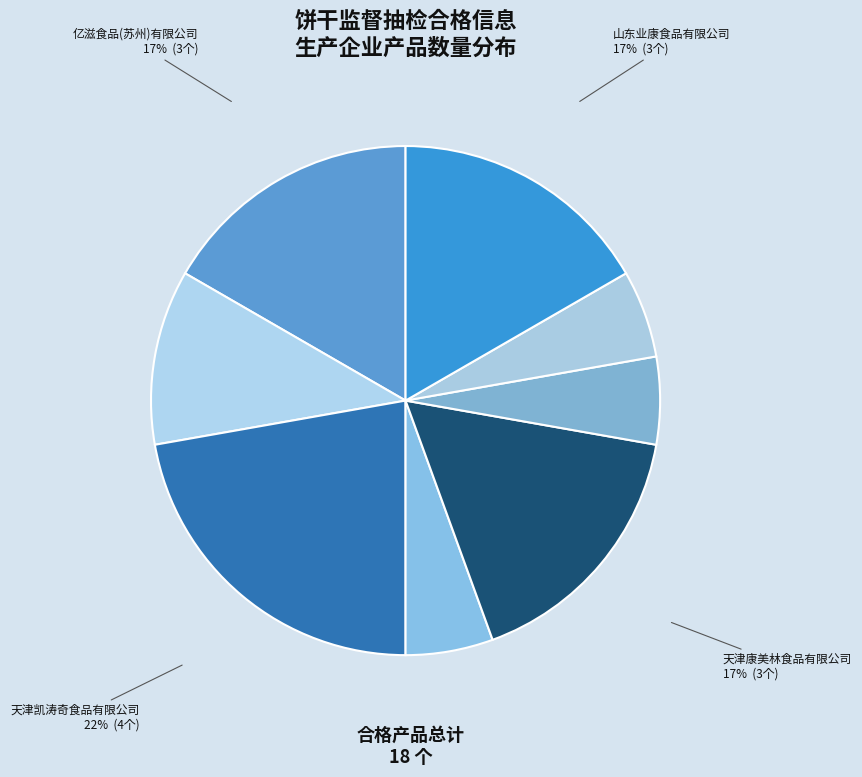

Count the number of slices in the pie.

8